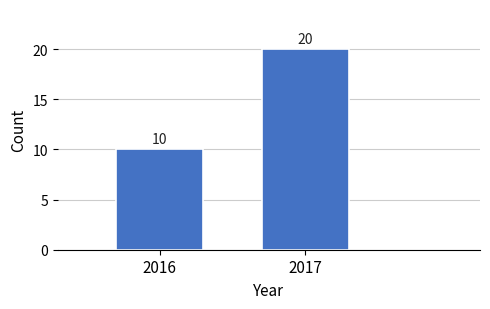

Reading right to left, extract all data points from this chart.

20	10